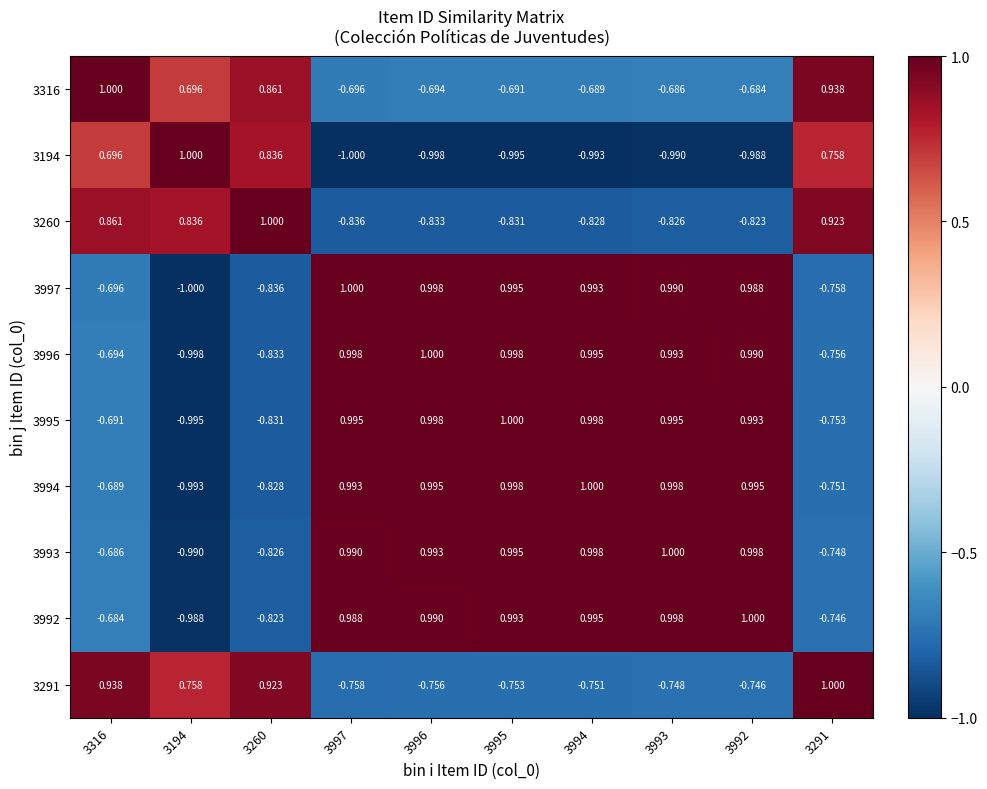

At how many categories does at least one series exceed 0?

10